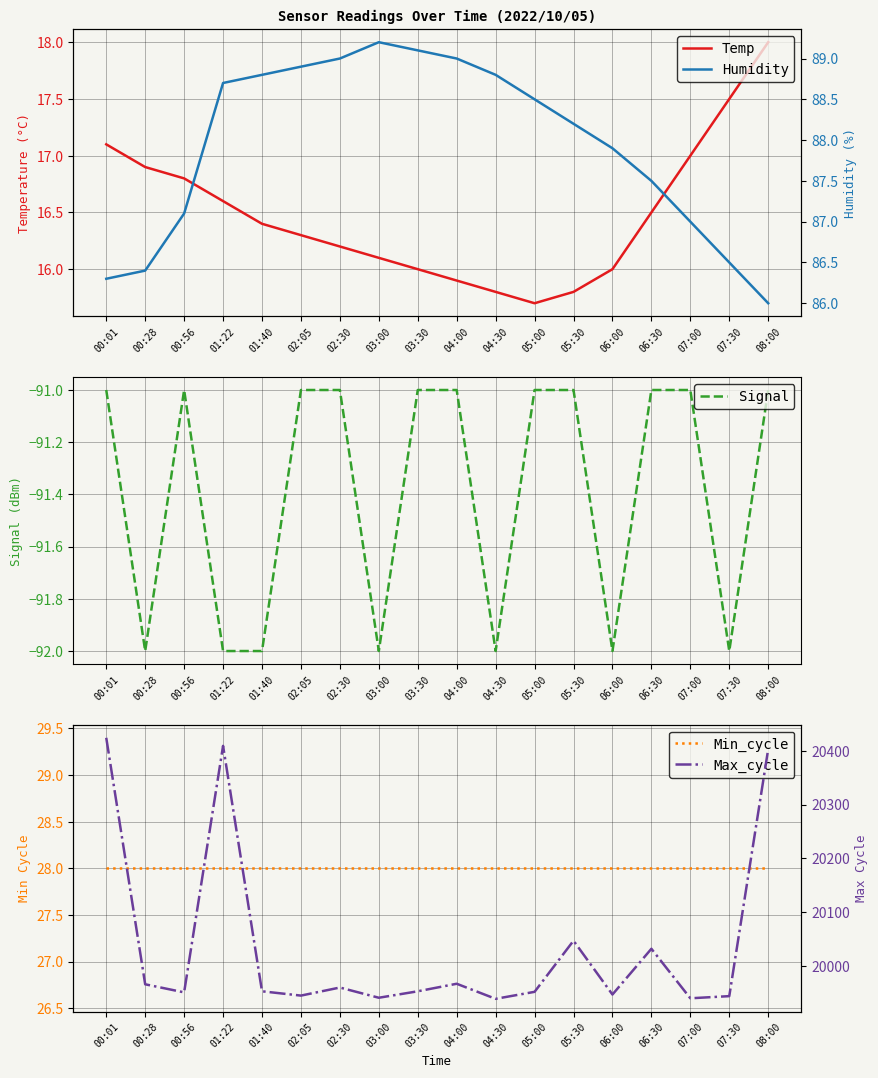

Which series has the widest spread of values?

Max_cycle